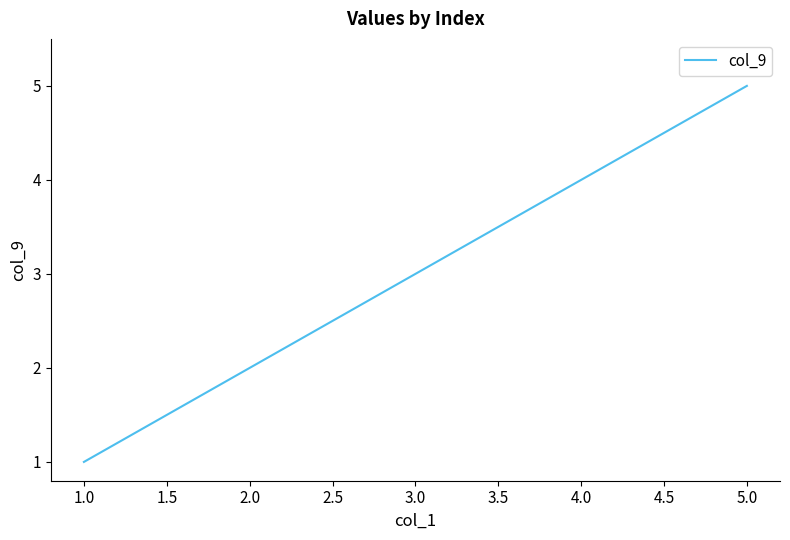

Which label corresponds to the largest value in the chart?

5.0